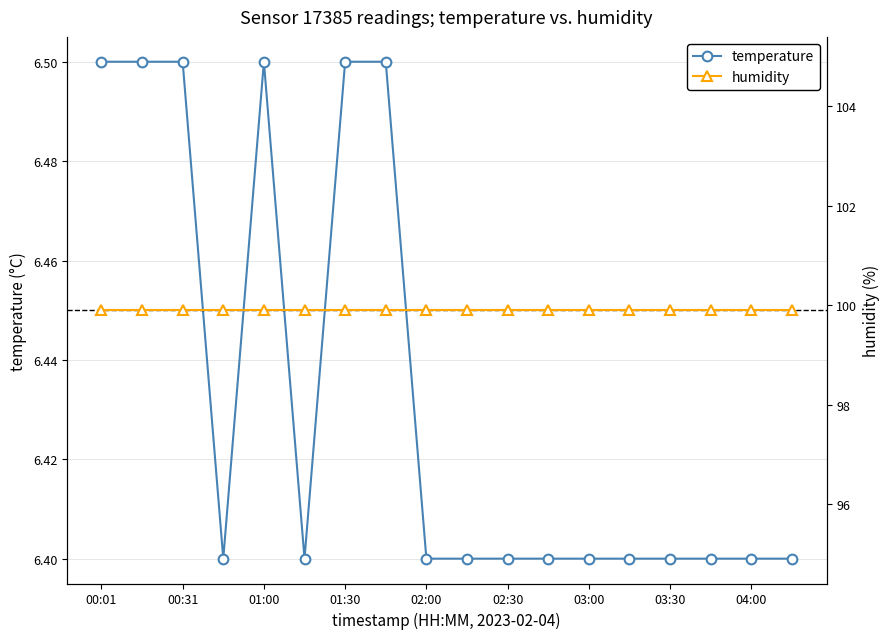

What is the lowest value of the temperature series?

6.4